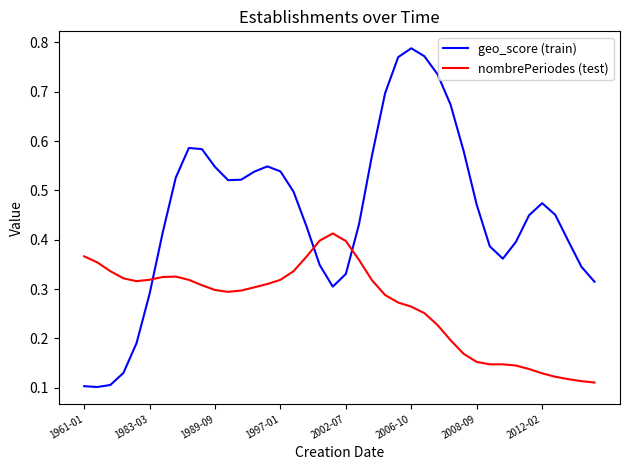

Rank the series by their maximum value, from lowest to highest.

nombrePeriodes (test), geo_score (train)